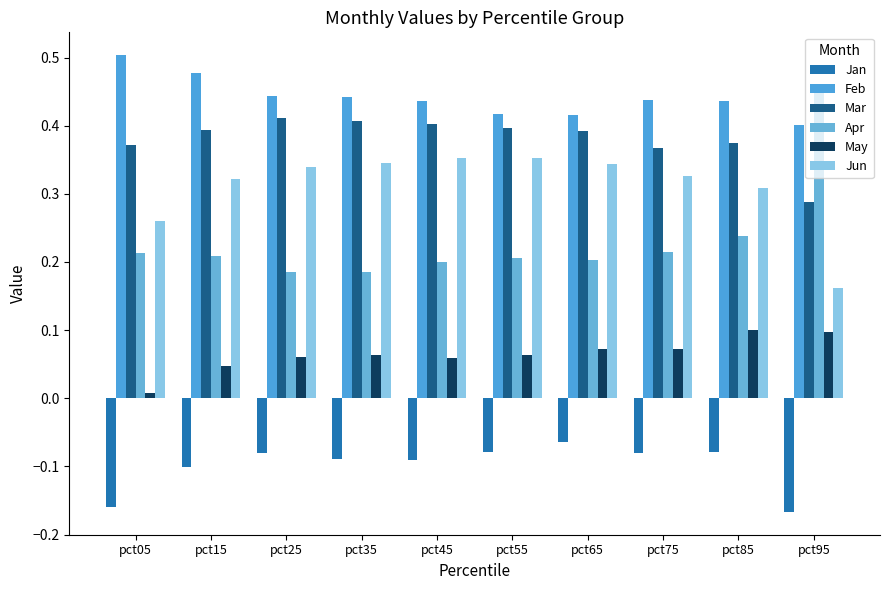

Between pct05 and pct45, which series saw the biggest shift?

Jun